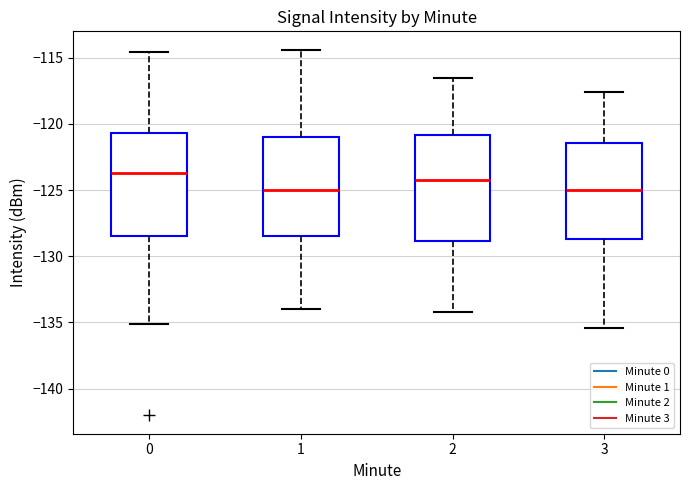

Where is the upper edge of the box at x = 0 on the y-axis? The values are not printed on the chart, so give them approximately, as read against the axis.

-120.5